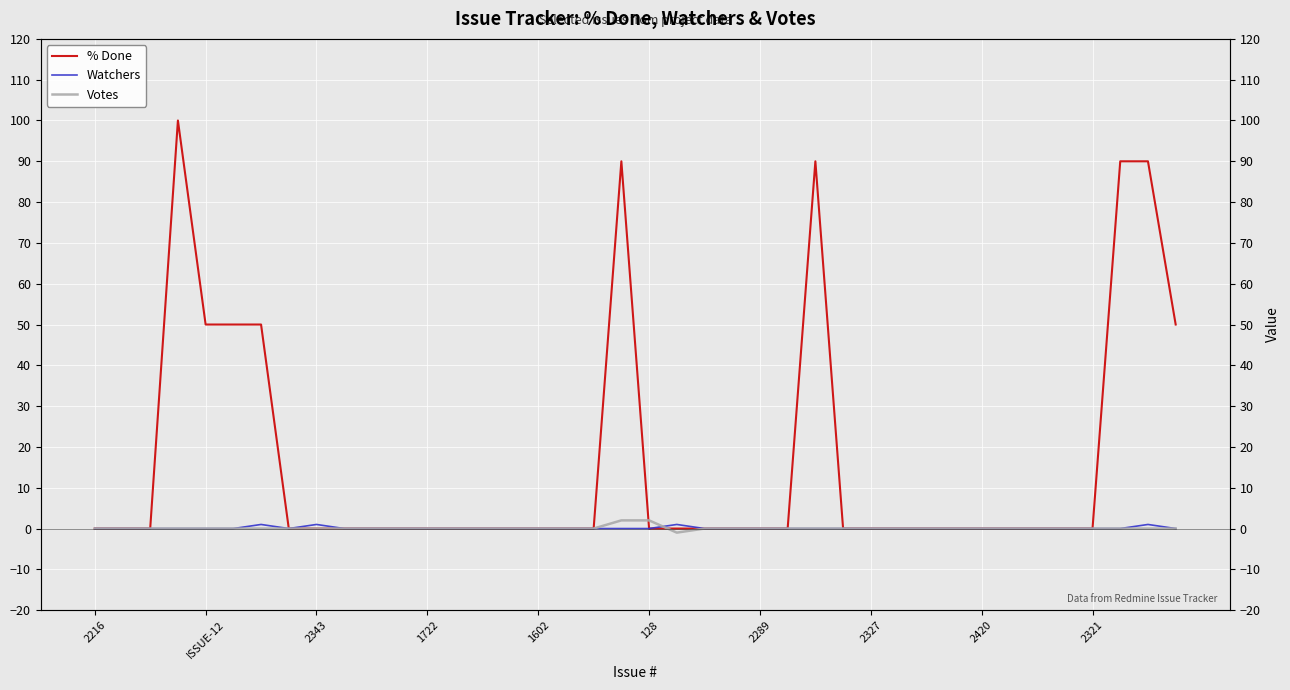

What position from the left is 25?

26